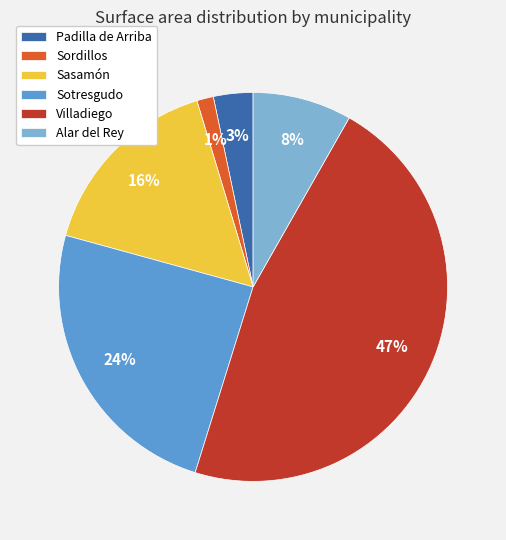

Combined, do Sordillos and Villadiego account for over 50%?

No